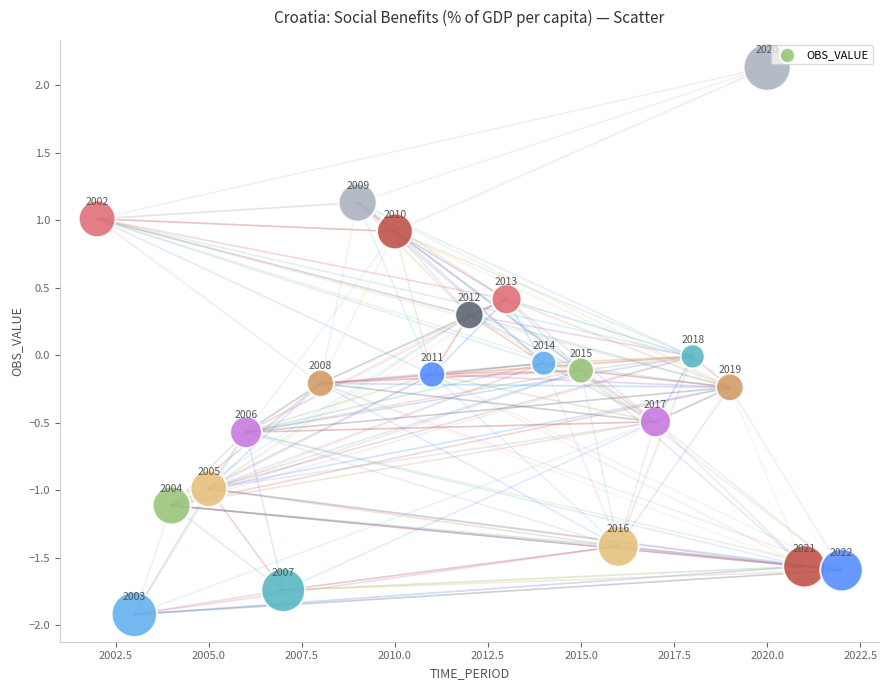

What is the range of Y values (max minus min)?

4.1